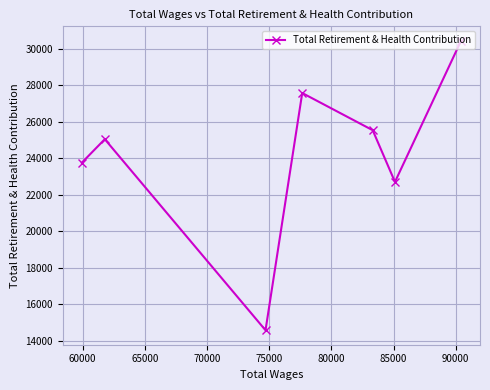

Does the chart display data point markers on the line(s)?

Yes